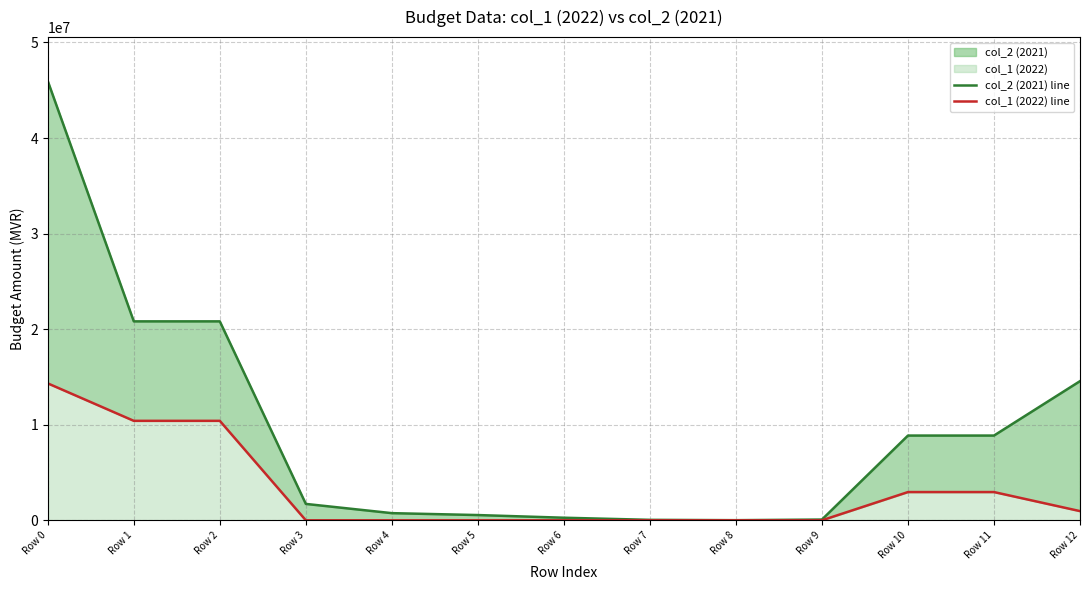

How many values in the col_2 (2021) line series exceed 1716000?

6